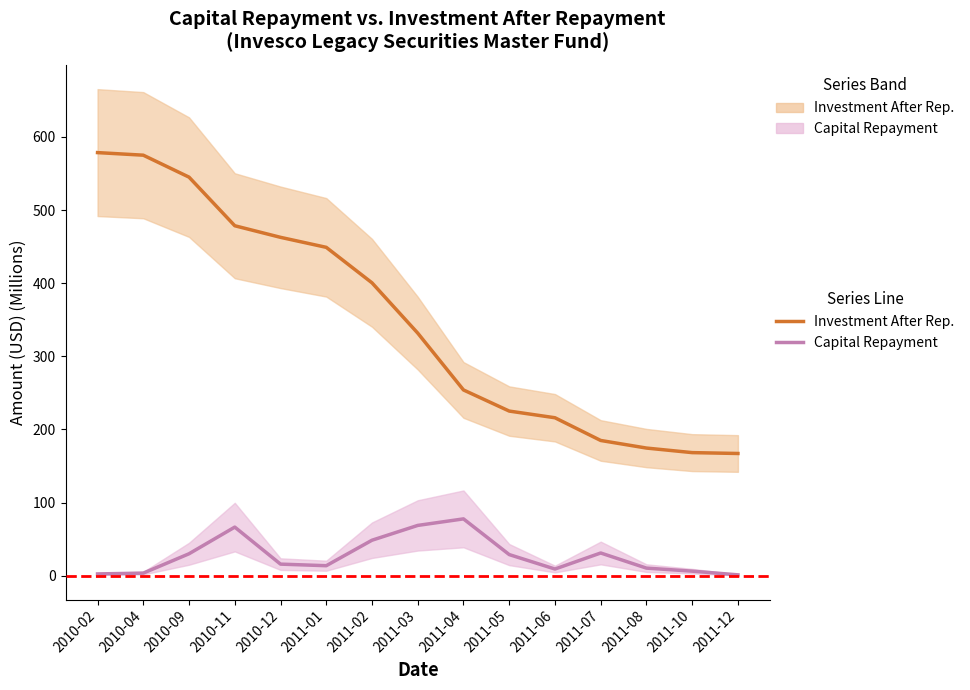

What is the minimum value shown in the chart?

1.2